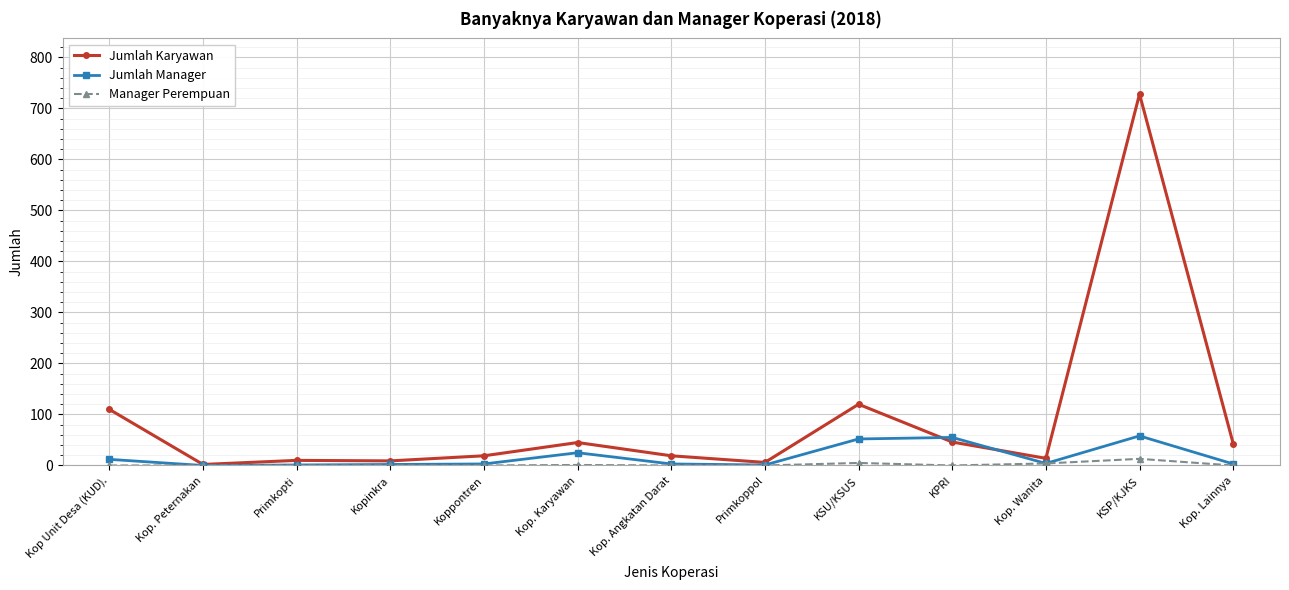

What is the label of the 8th point from the left?

Primkoppol